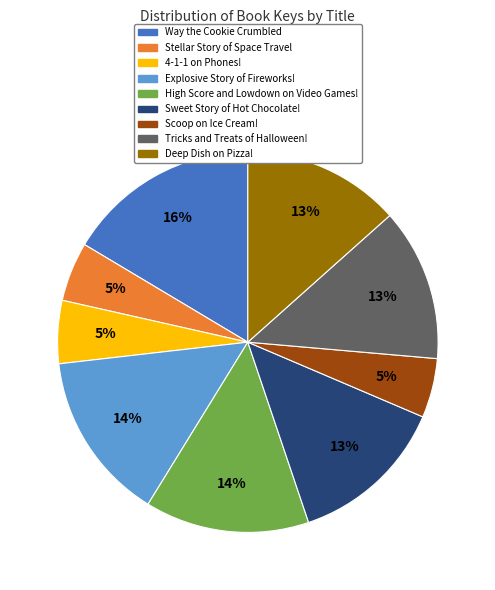

Count the number of slices in the pie.

9